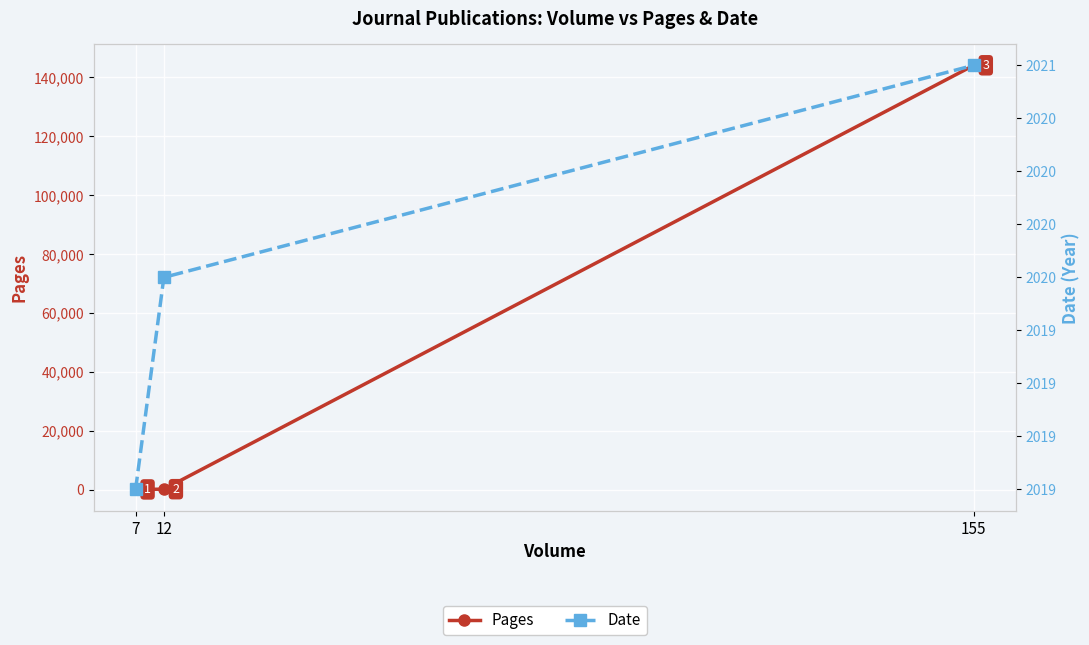

Reading left to right, extract all data points from this chart.

Pages: 7=56	12=141	155=144103
Date: 7=2019	12=2020	155=2021